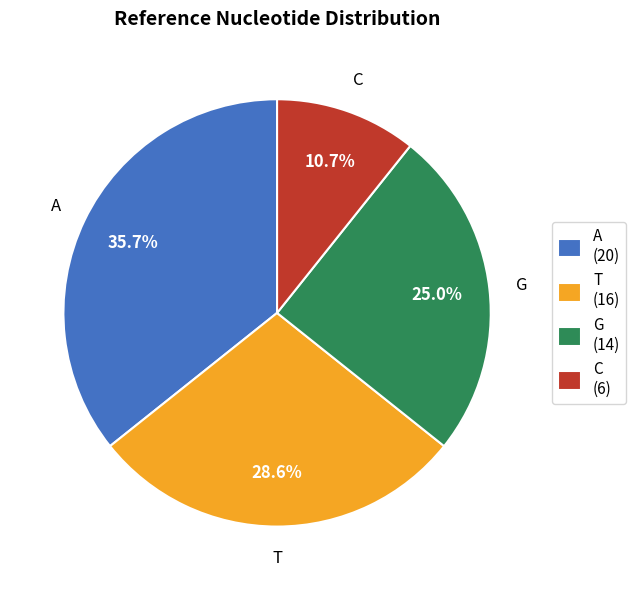

Do T and C together represent more than half of the pie?

No